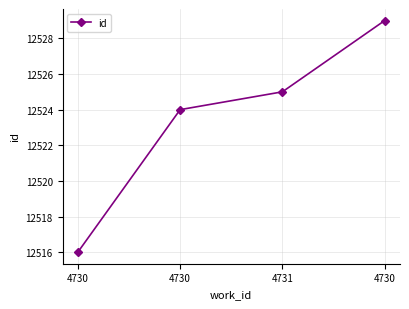

True or false: the data has more than 2 interior local peaks.

False